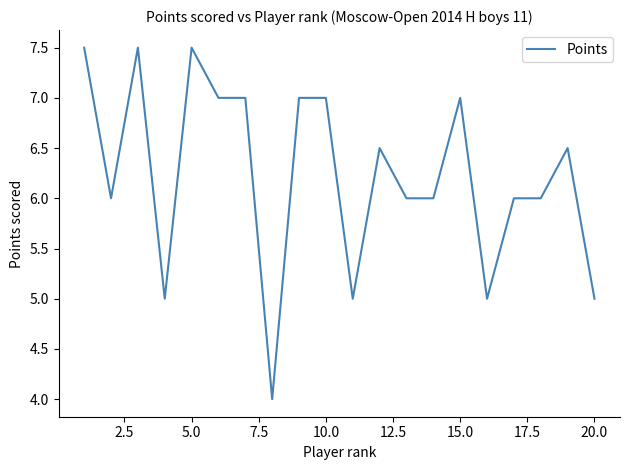

What is the greatest value displayed?

7.5